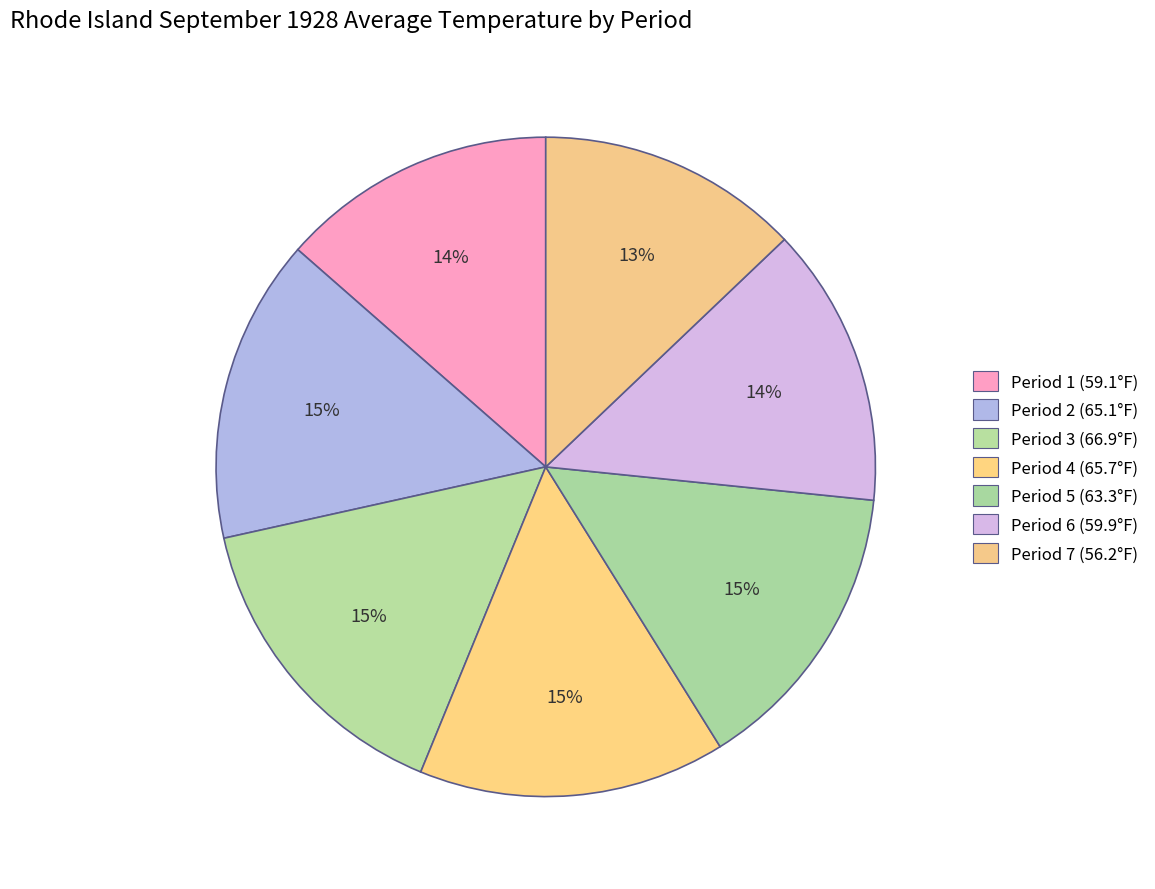

To the nearest percent, what is the difference between the largest and smallest slice percentages?

2%